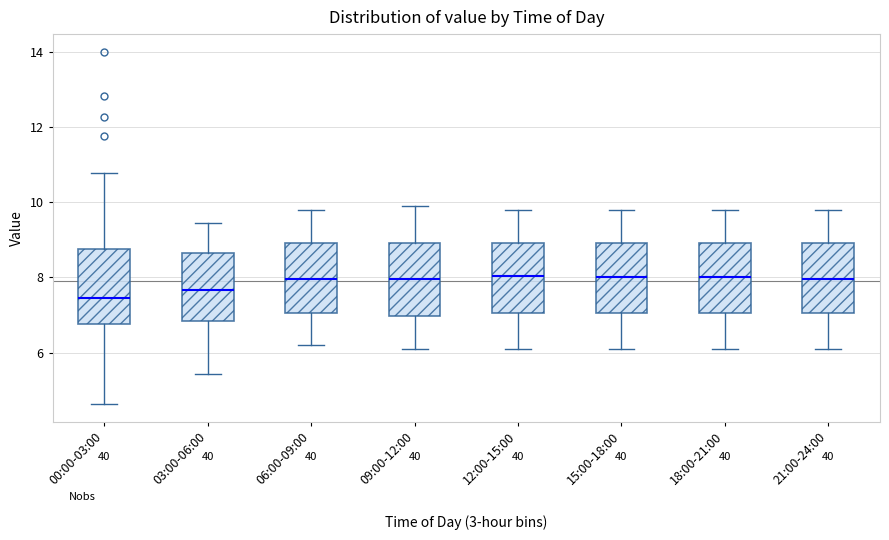

Reading left to right, transcribe this box plot: for each box, give where its median line is, the range the box spans, and where its two whiskers end, as read against the y-axis. The values are not printed on the chart, so give them approximately, as read against the axis.

00:00-03:00: median 7.4, box 6.8 to 8.8, whiskers 4.6 to 10.8
03:00-06:00: median 7.6, box 6.8 to 8.6, whiskers 5.4 to 9.4
06:00-09:00: median 8.0, box 7.0 to 9.0, whiskers 6.2 to 9.8
09:00-12:00: median 8.0, box 7.0 to 9.0, whiskers 6.2 to 10.0
12:00-15:00: median 8.0, box 7.0 to 9.0, whiskers 6.2 to 9.8
15:00-18:00: median 8.0, box 7.0 to 9.0, whiskers 6.2 to 9.8
18:00-21:00: median 8.0, box 7.0 to 9.0, whiskers 6.2 to 9.8
21:00-24:00: median 8.0, box 7.0 to 9.0, whiskers 6.2 to 9.8